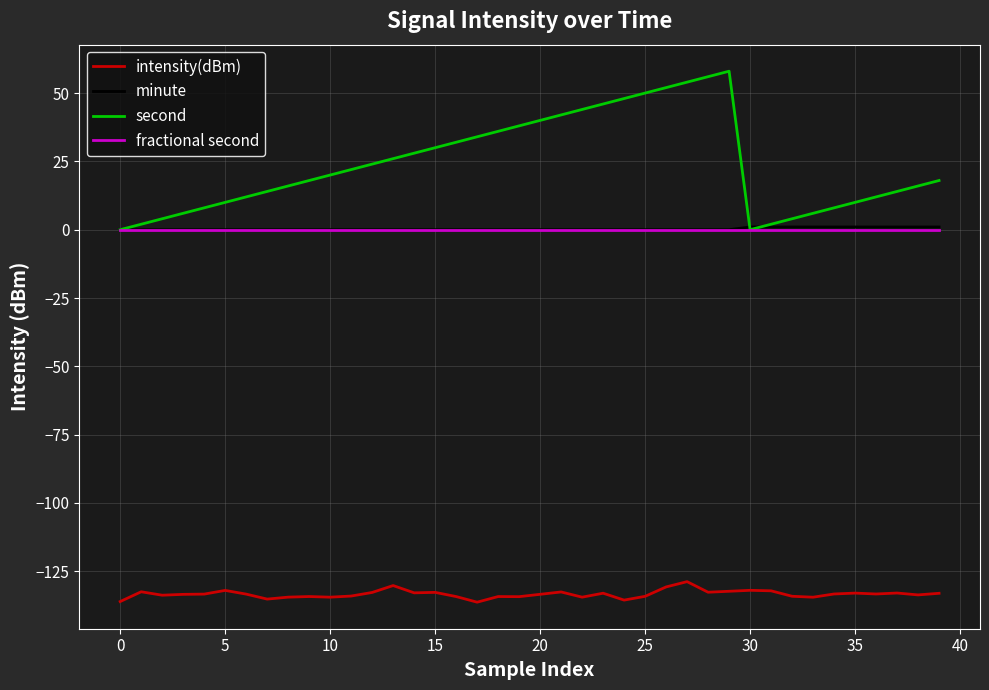

True or false: minute and intensity(dBm) cross at least once.

False